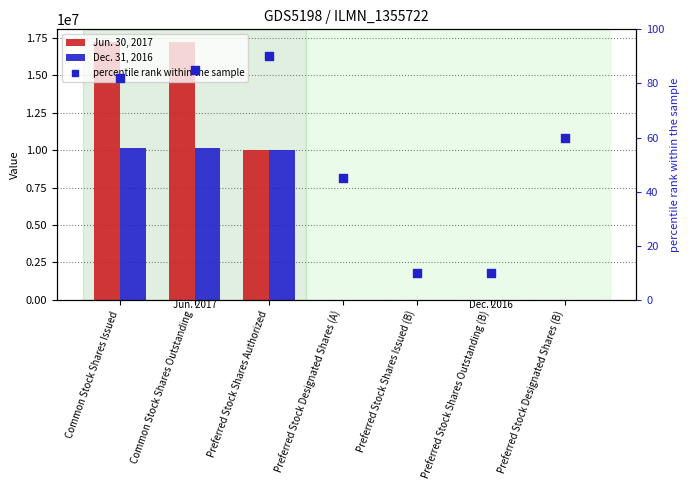

What are all the series names shown in the legend?

Jun. 30, 2017, Dec. 31, 2016, percentile rank within the sample